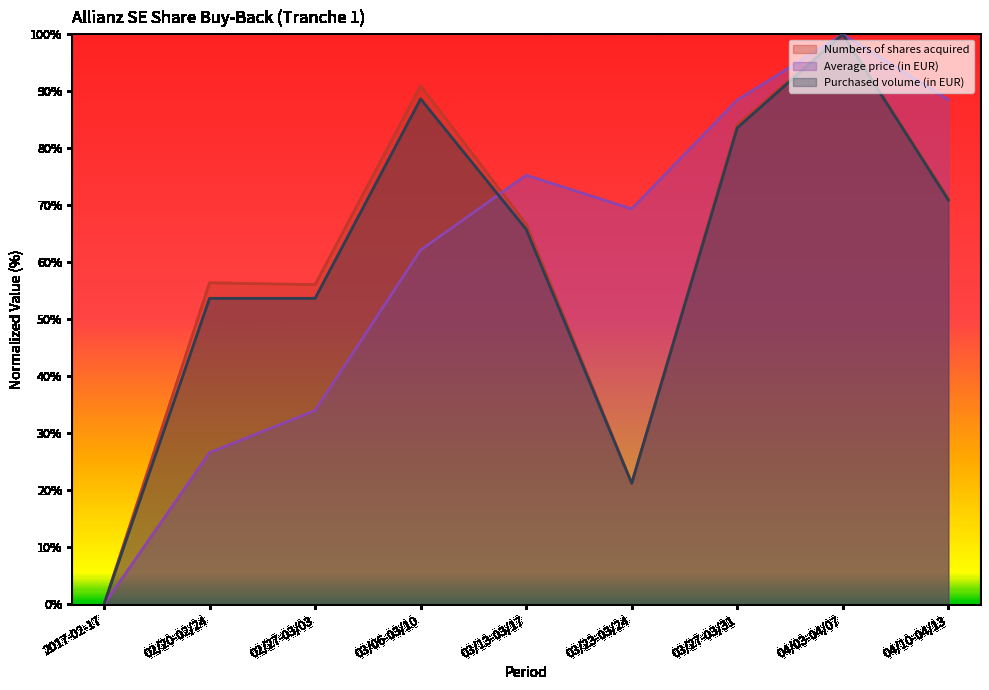

Reading left to right, what are all the values shown in this chart?

Numbers of shares acquired: 2017-02-17=0.0	02/20-02/24=56.4	02/27-03/03=56.1	03/06-03/10=91.0	03/13-03/17=66.7	03/23-03/24=21.2	03/27-03/31=84.1	04/03-04/07=100.0	04/10-04/13=71.3
Average price (in EUR): 2017-02-17=0.0	02/20-02/24=26.6	02/27-03/03=34.0	03/06-03/10=62.2	03/13-03/17=75.3	03/23-03/24=69.4	03/27-03/31=88.5	04/03-04/07=100.0	04/10-04/13=88.5
Purchased volume (in EUR): 2017-02-17=0.0	02/20-02/24=53.7	02/27-03/03=53.7	03/06-03/10=88.7	03/13-03/17=65.8	03/23-03/24=21.2	03/27-03/31=83.6	04/03-04/07=100.0	04/10-04/13=70.9